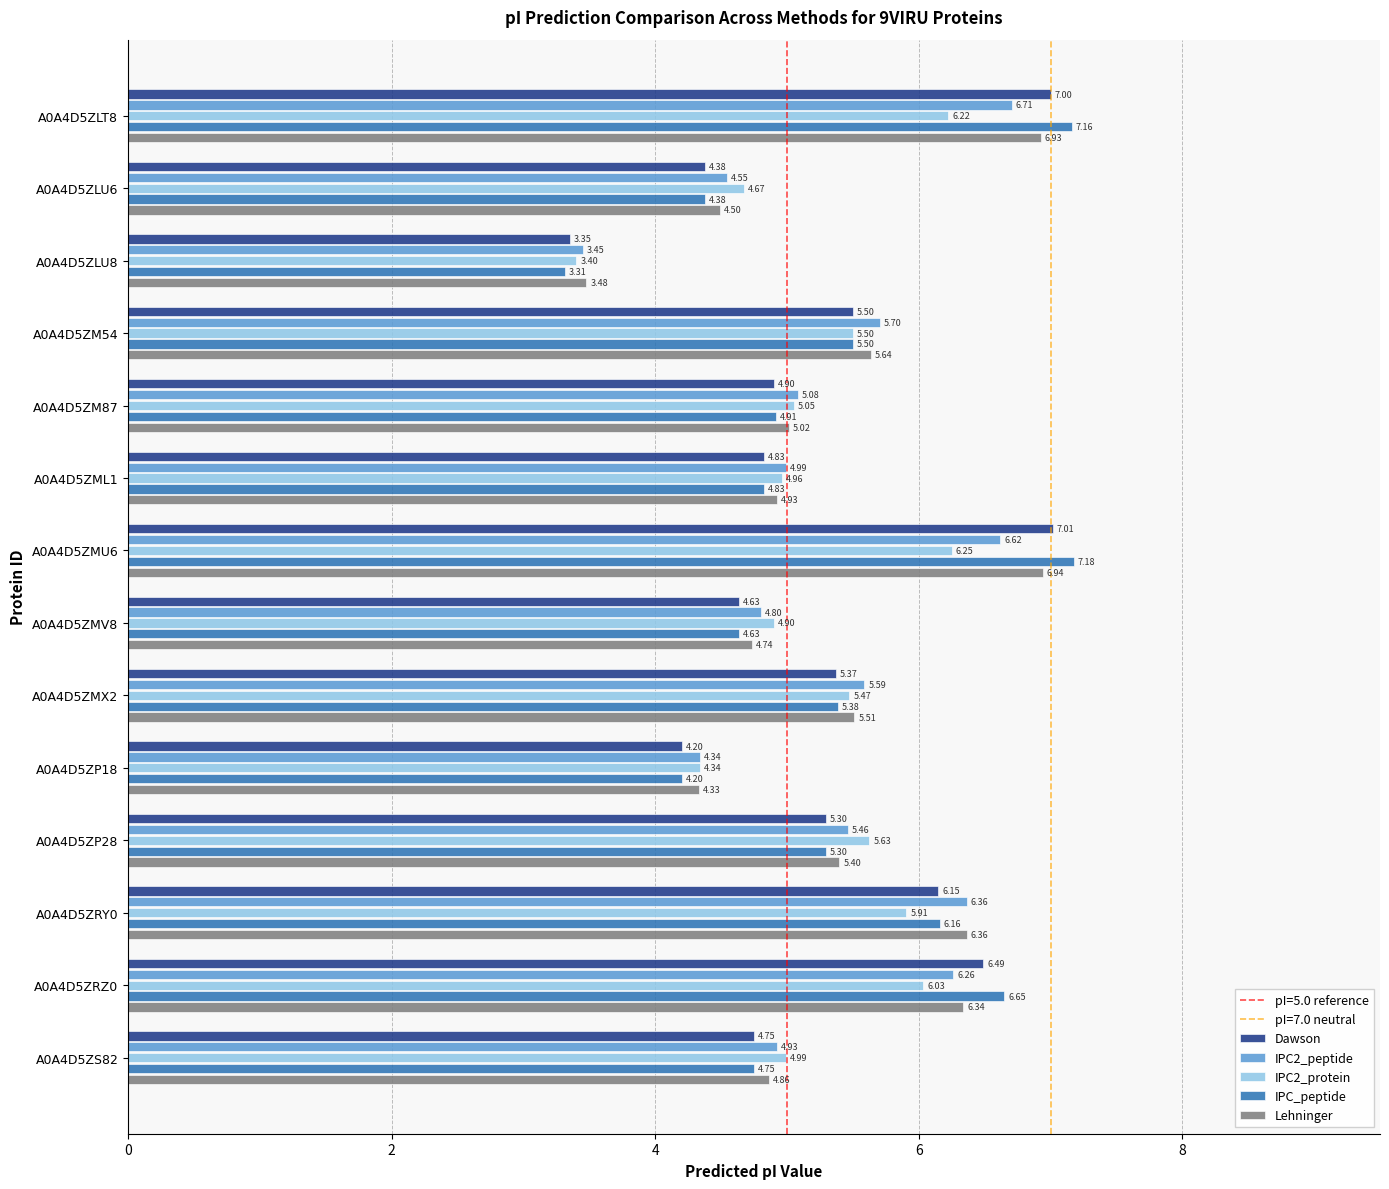

What is the total value across all series at A0A4D5ZLT8?

34.0